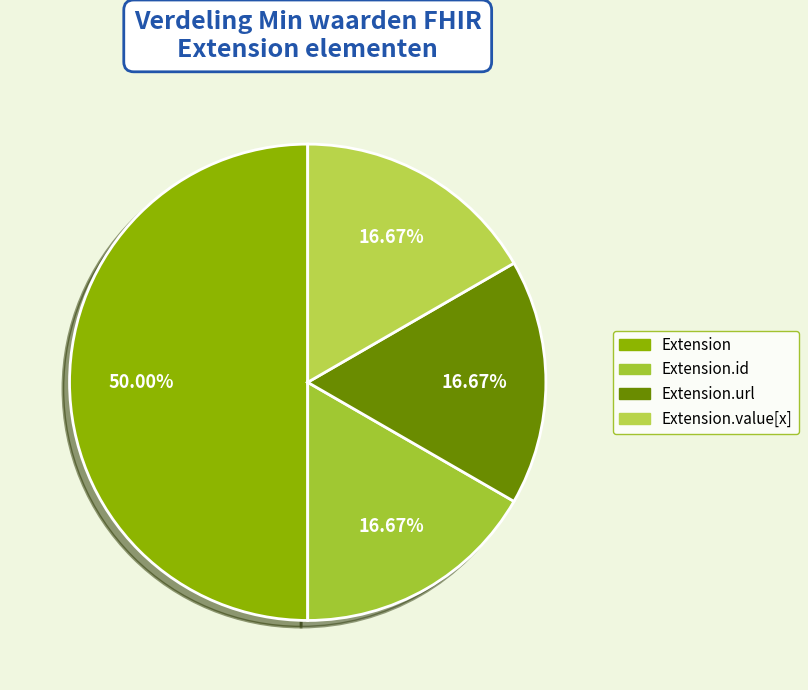

How many slices are in this pie chart?

4